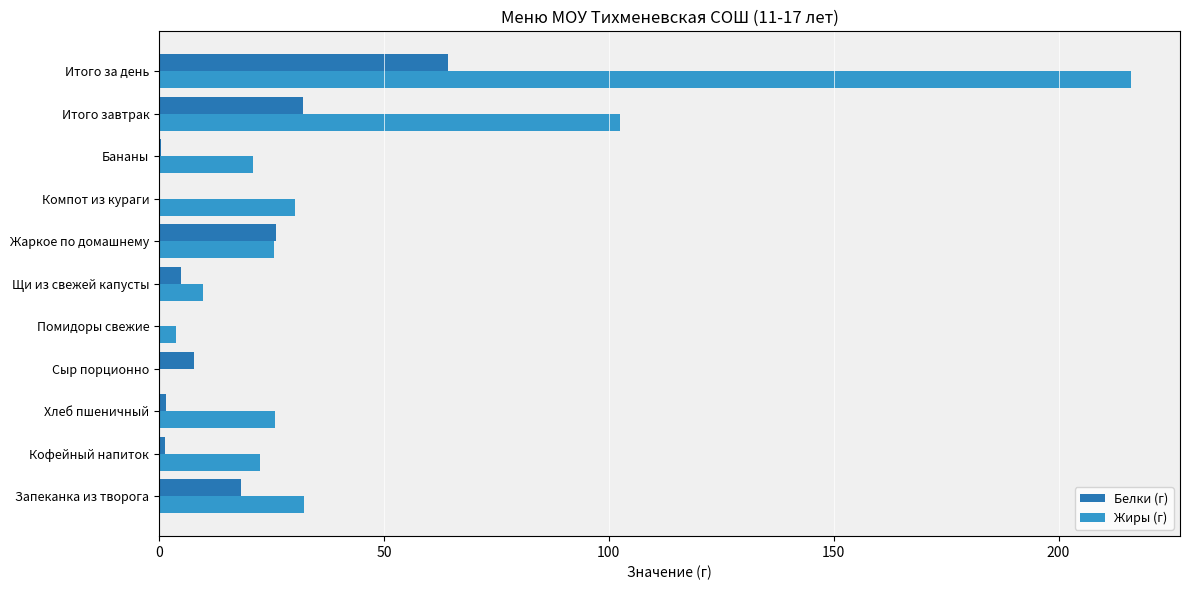

The Жиры (г) series shows 9.8 at Щи из свежей капусты. True or false?

True